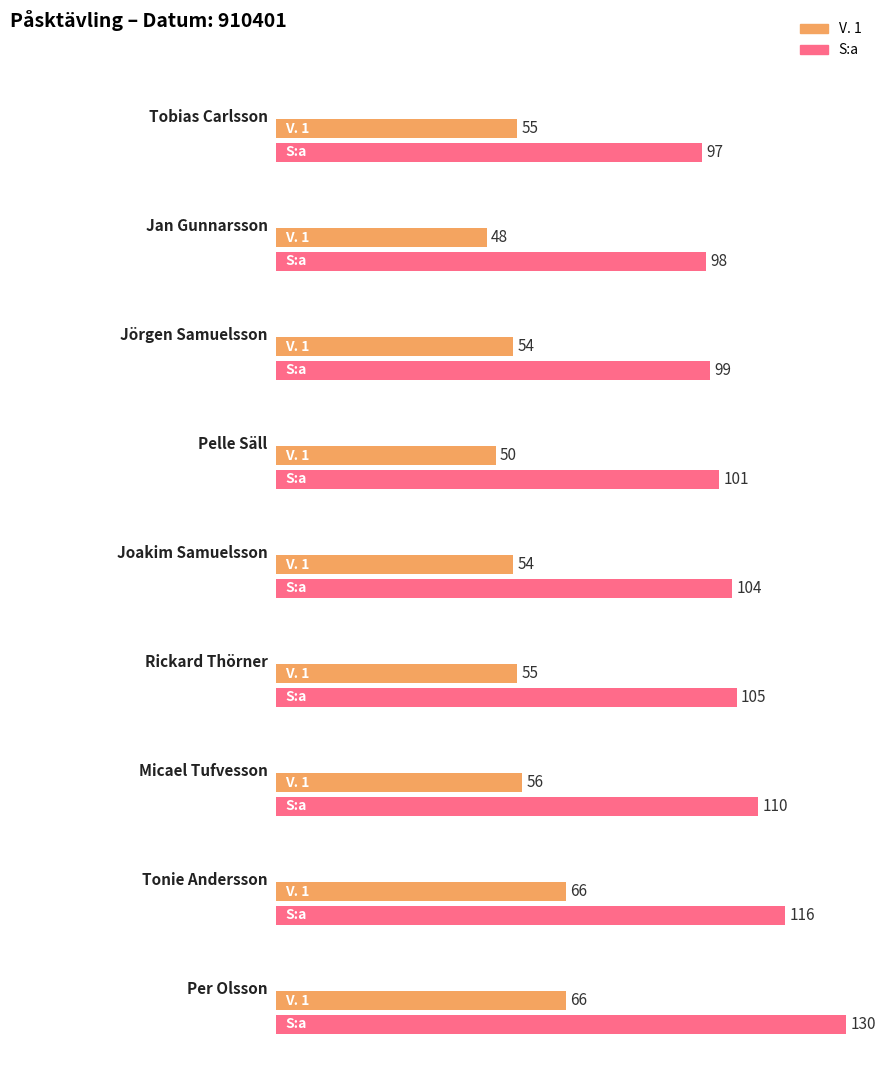

How many bars are there in total?

18